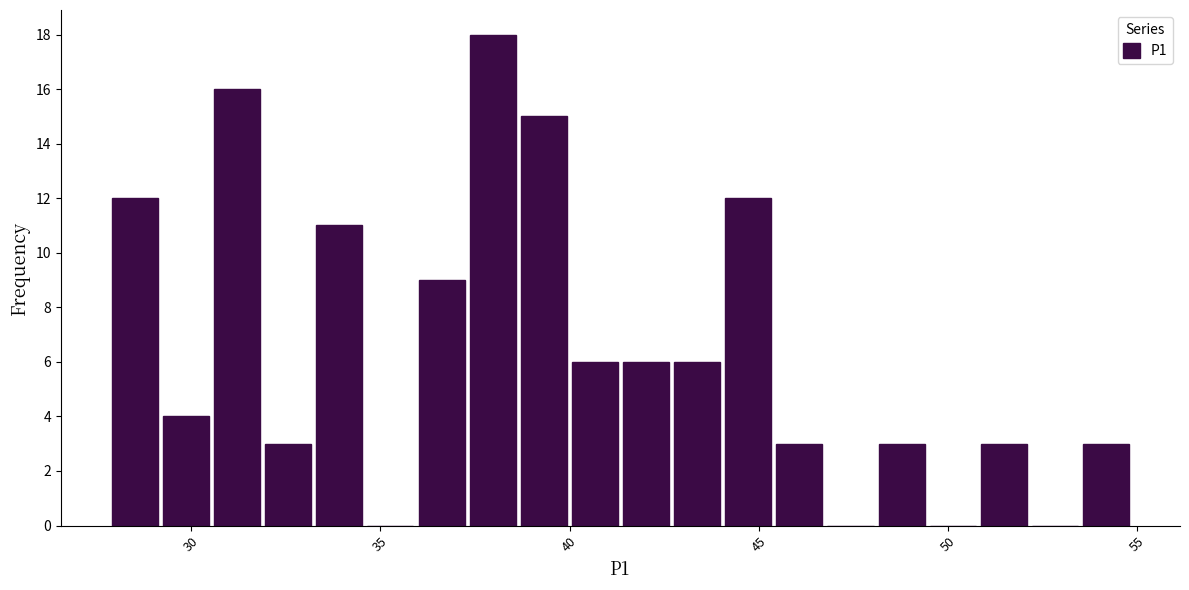

Read against the x-axis, roughly where is the centre of the tallest bar?

38.0